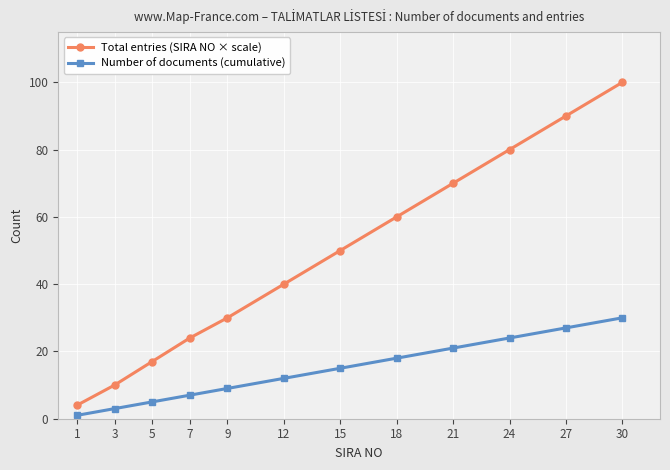

Is it true that Number of documents (cumulative) equals 3 at 7?

False